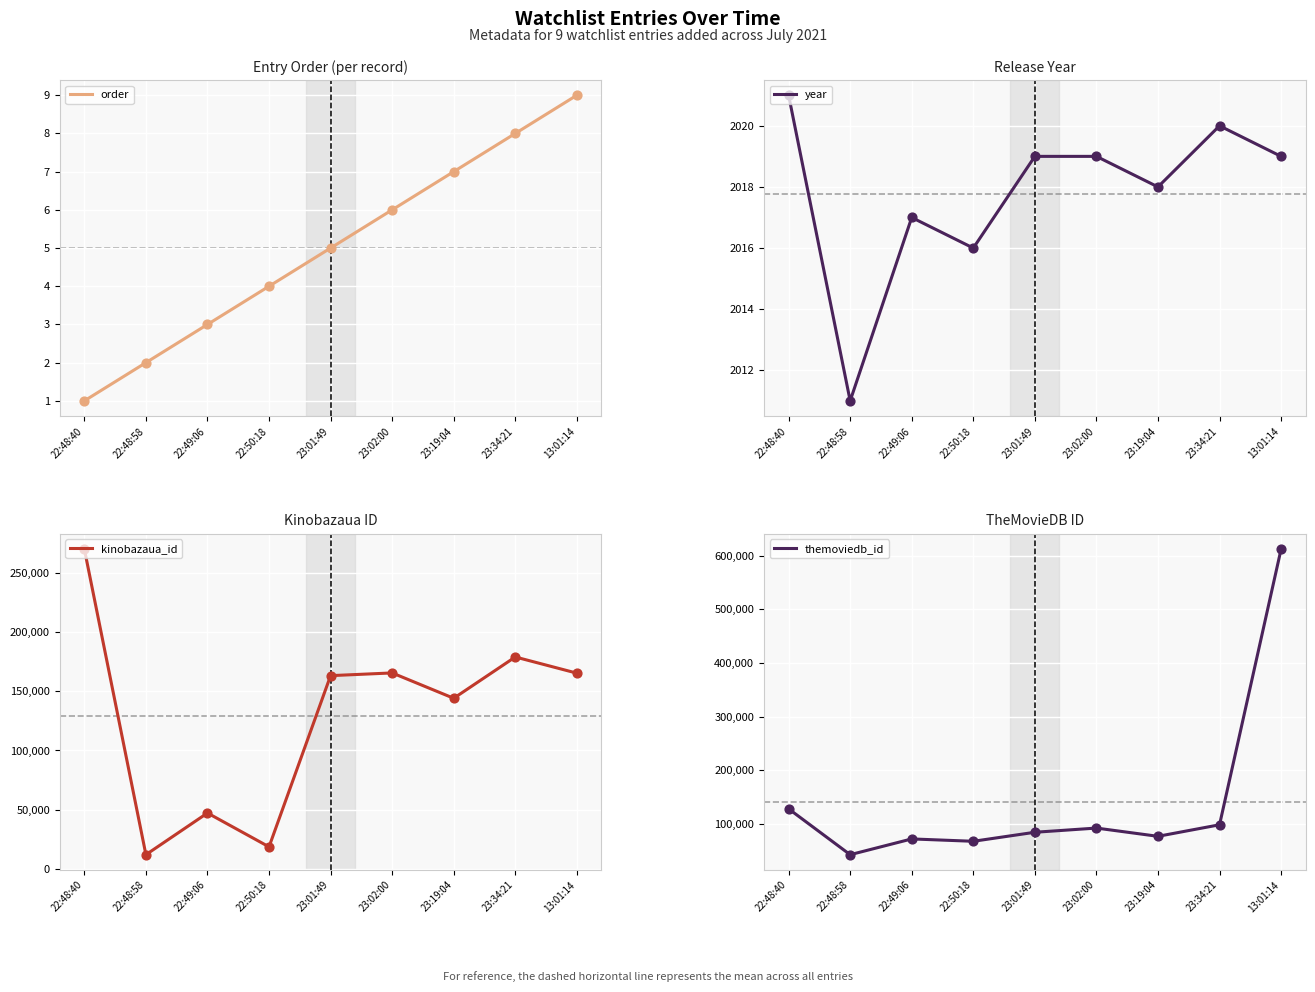

What is the total value across all series at 22:49:06?

120582